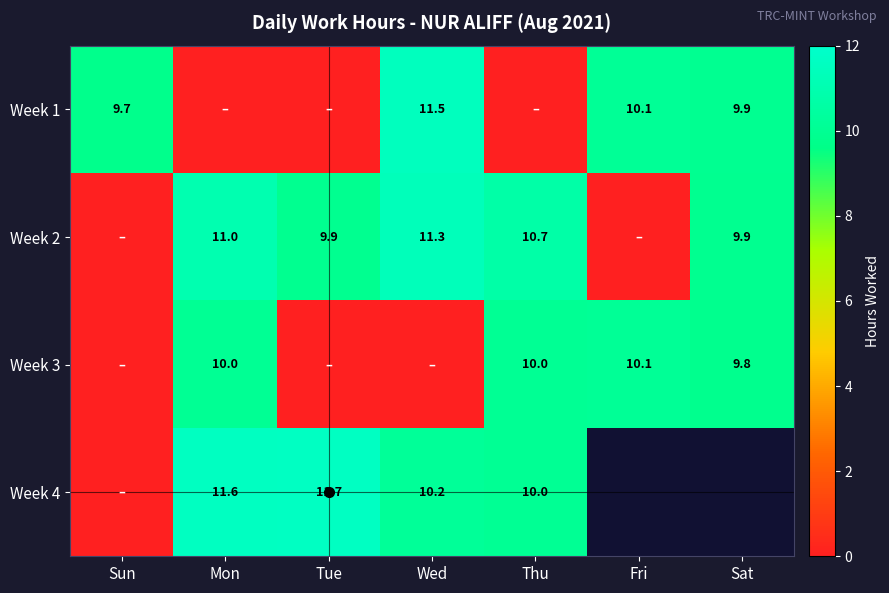

Which series has the widest spread of values?

Week 4